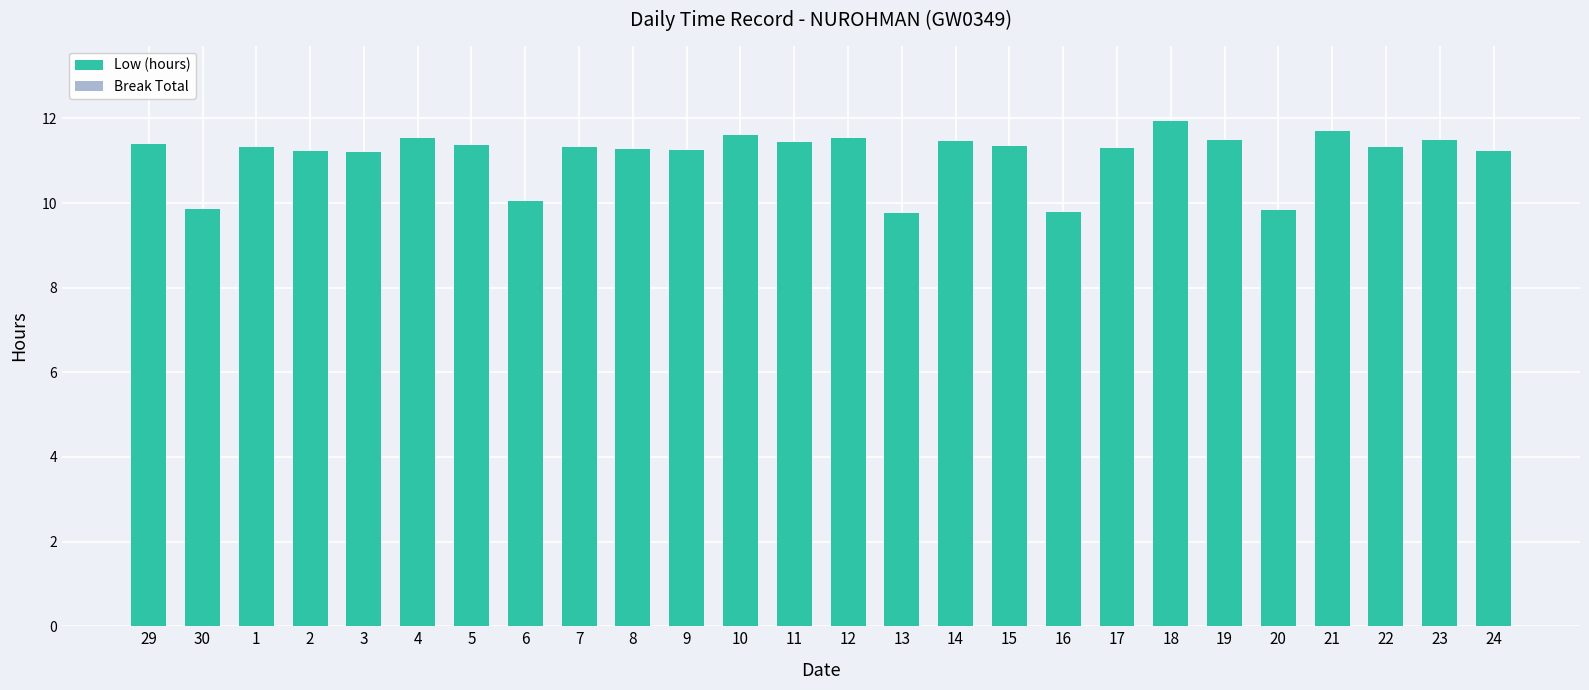

Which has a higher value, 1 or 14?

14